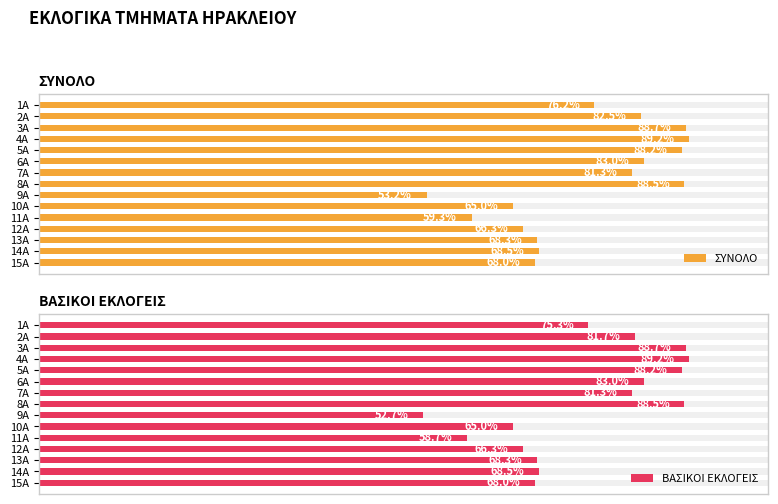

The value of ΣΥΝΟΛΟ at 8Α is 170. True or false?

False